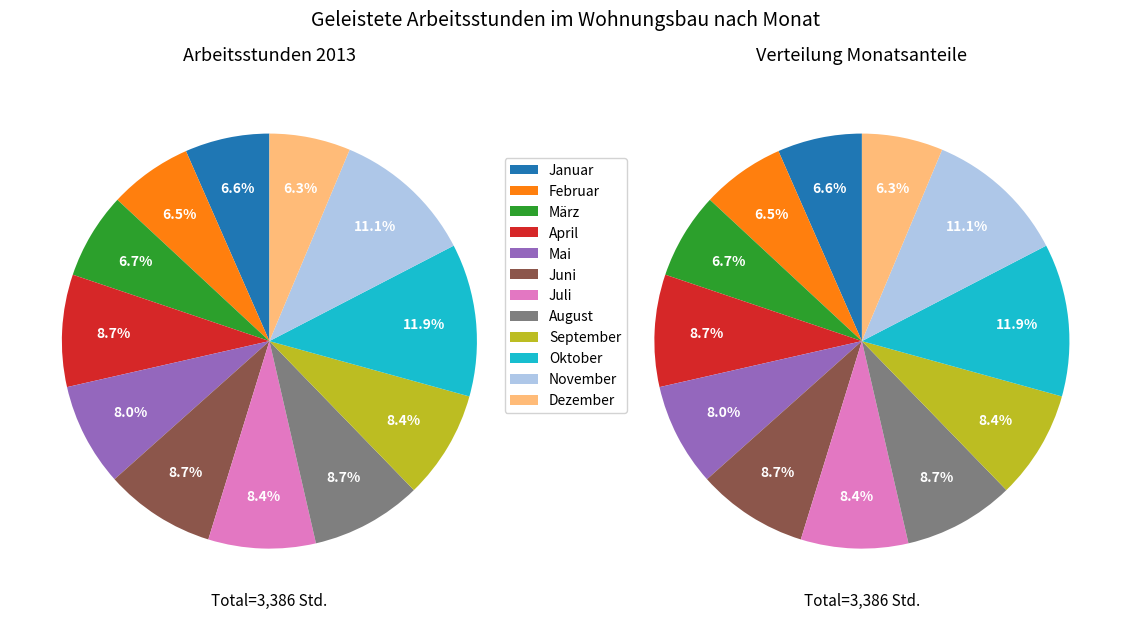

Between Mai and Januar, which is larger?

Mai